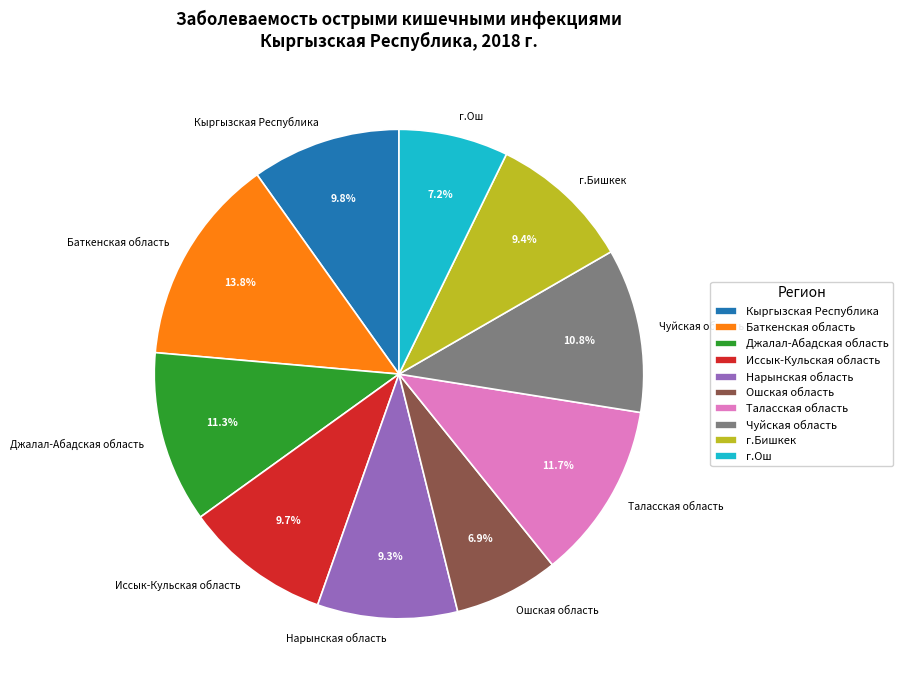

Which has a higher value, Джалал-Абадская область or Баткенская область?

Баткенская область